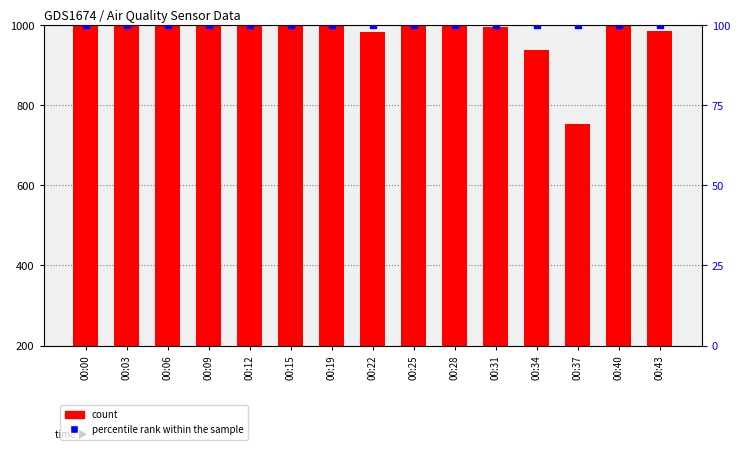

Which series has the widest spread of Y values?

count